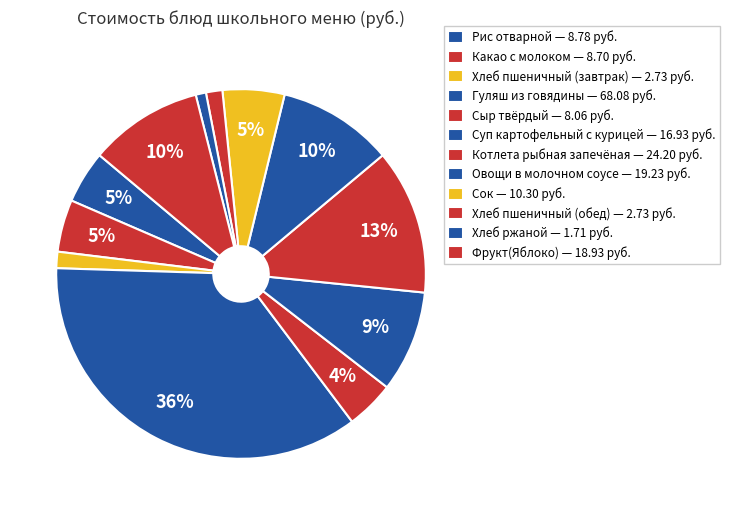

How many slices are in this pie chart?

12